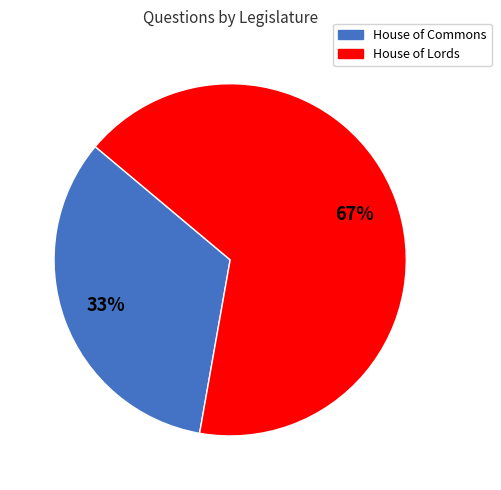

Do House of Lords and House of Commons together represent more than half of the pie?

Yes